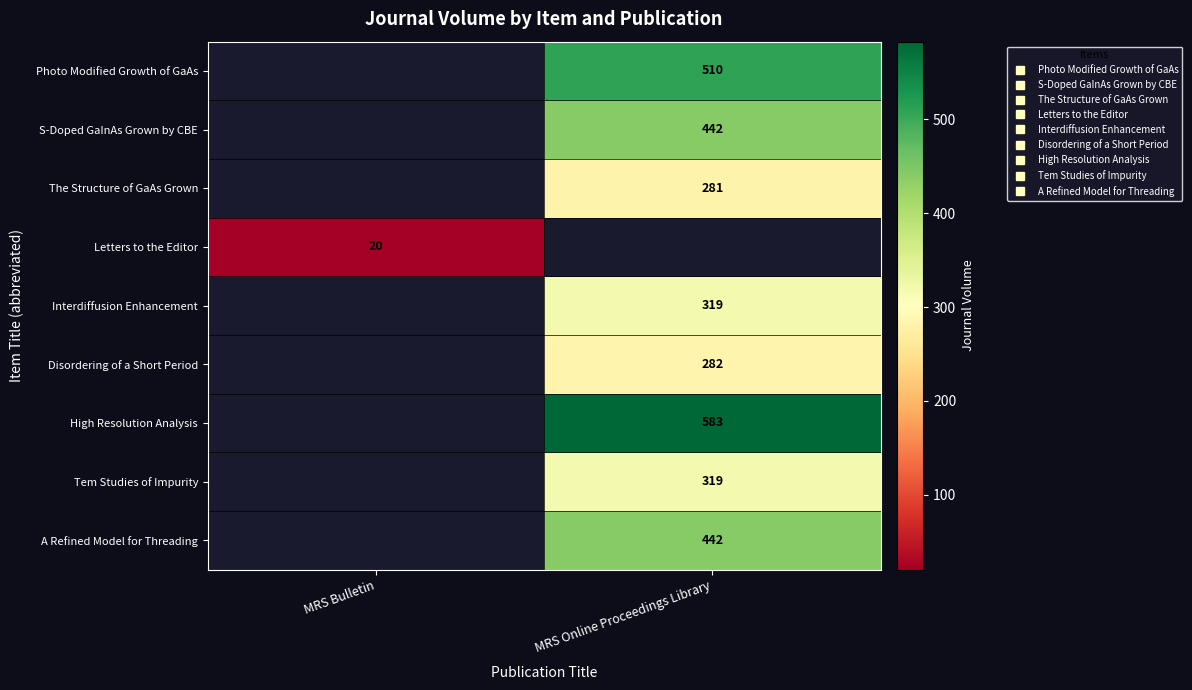

Is it true that Interdiffusion Enhancement equals 319.0 at MRS Online Proceedings Library?

True